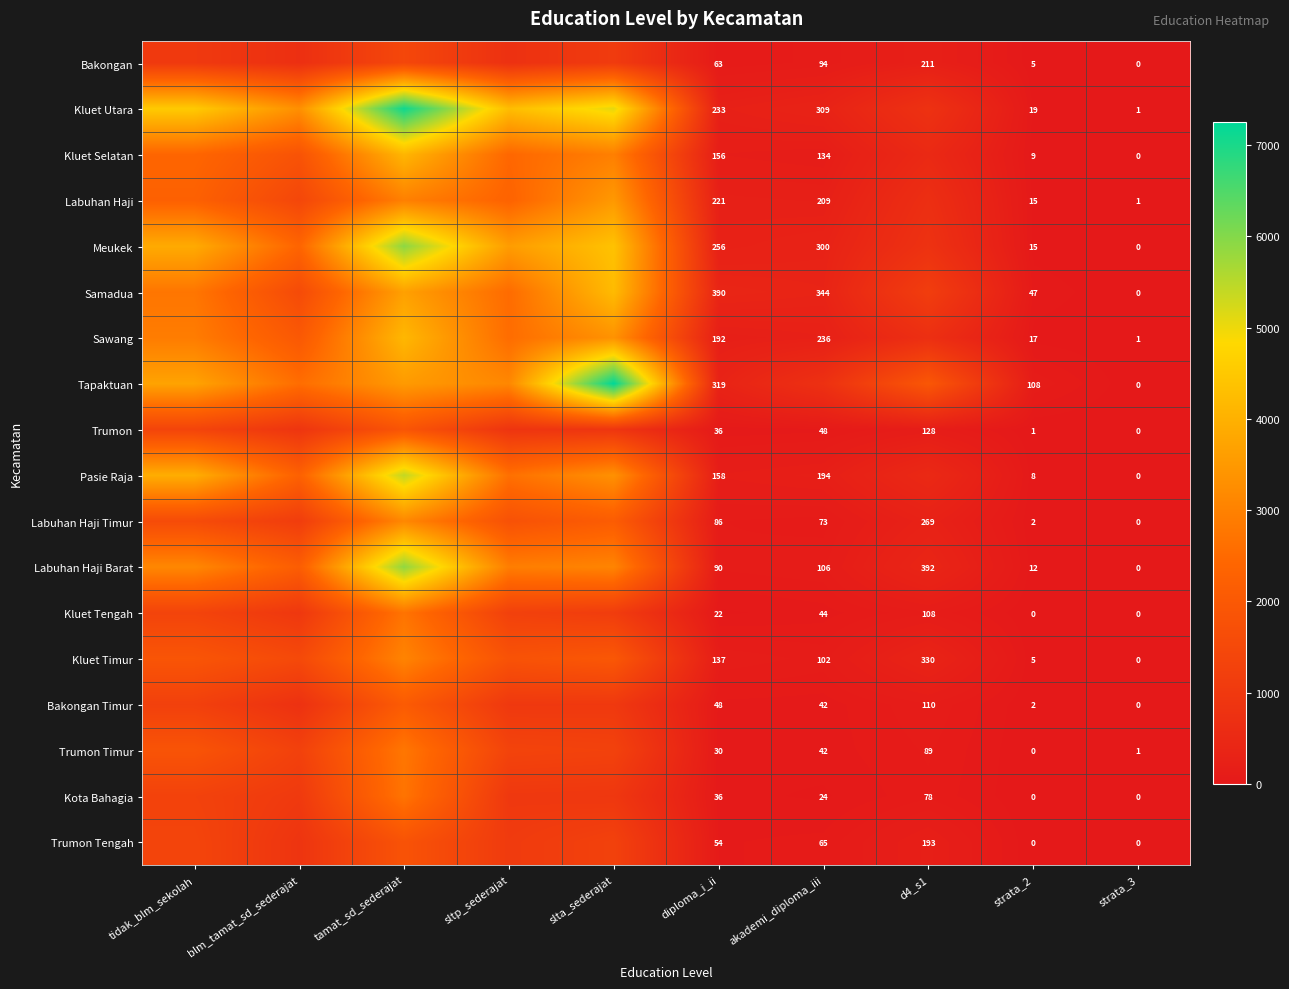

The Trumon series shows 89 at d4_s1. True or false?

False